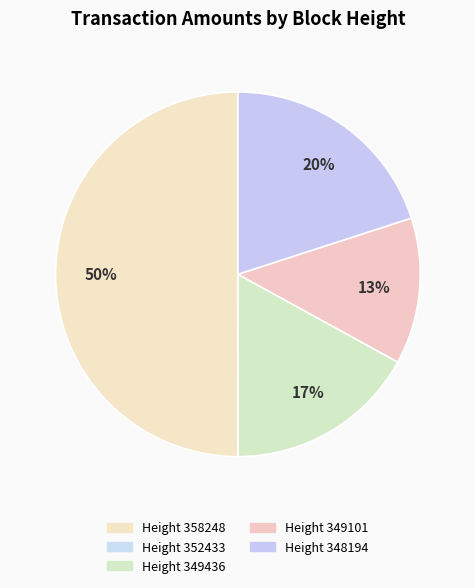

To the nearest percent, what is the difference between the Height 358248 and Height 352433 slice percentages?

50%